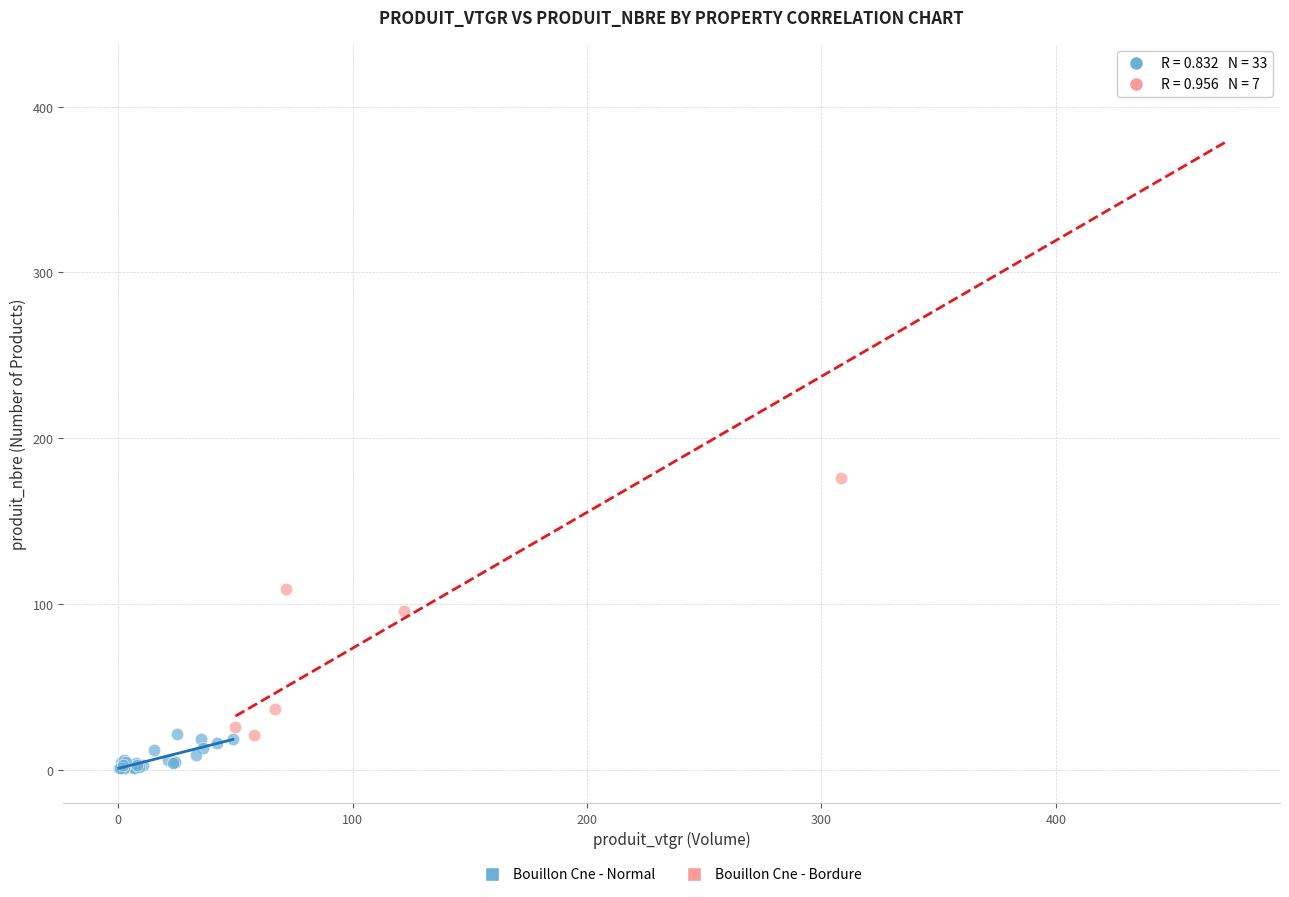

Which series reaches the maximum Y coordinate?

Bouillon Cne - Bordure